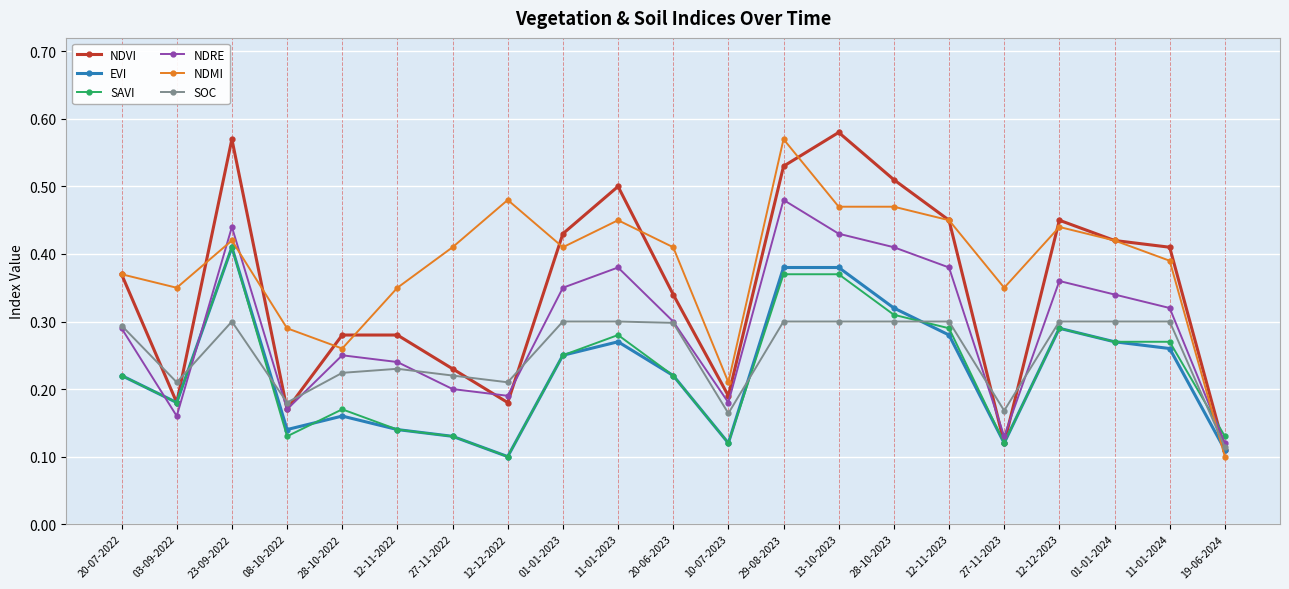

Between 13-10-2023 and 01-01-2024, which series saw the biggest shift?

NDVI